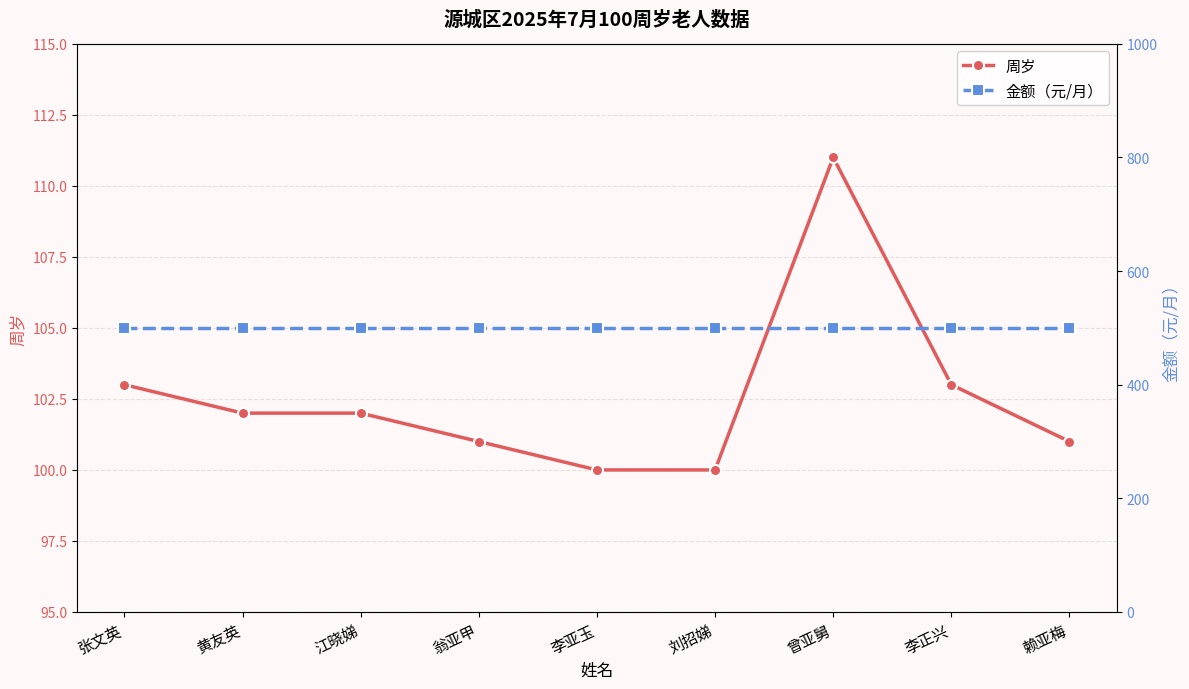

The value of 金额（元/月） at 翁亚甲 is 329. True or false?

False